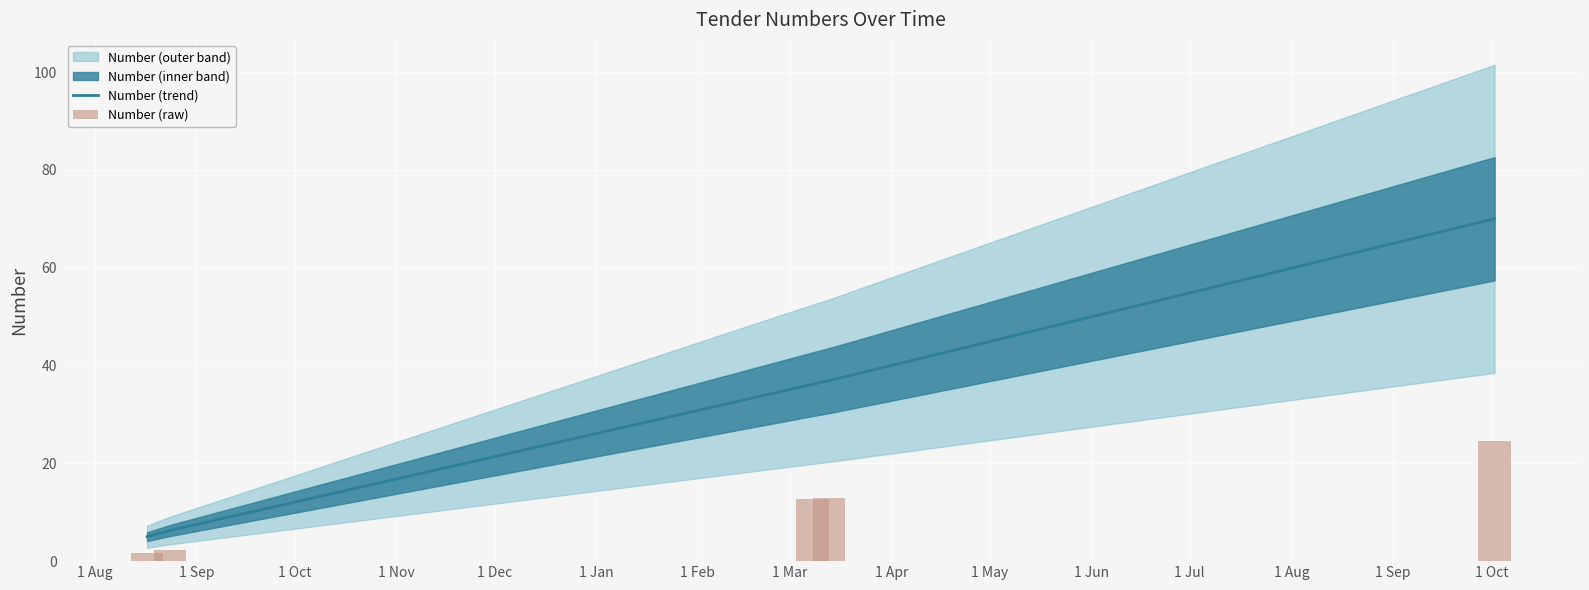

What value does the data have at 2023-03-08?

12.7